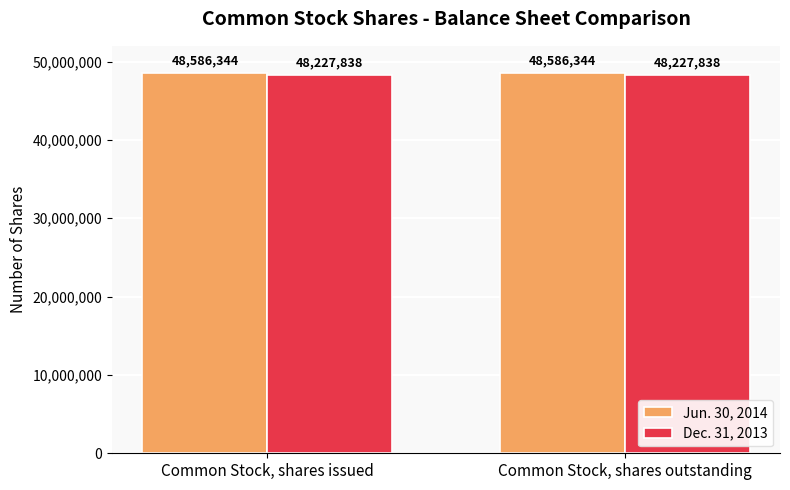

List the series in order of their peak value, highest first.

Jun. 30, 2014, Dec. 31, 2013